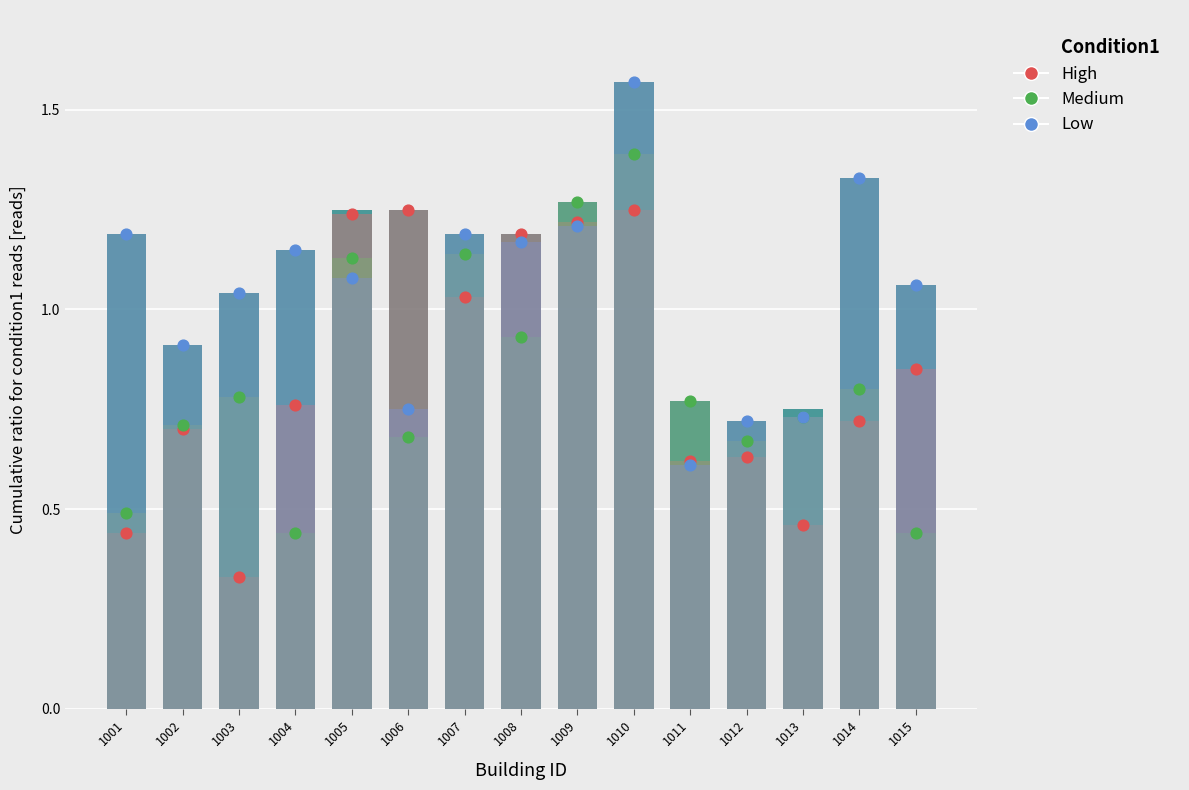

Which series has the largest total across all categories?

Low